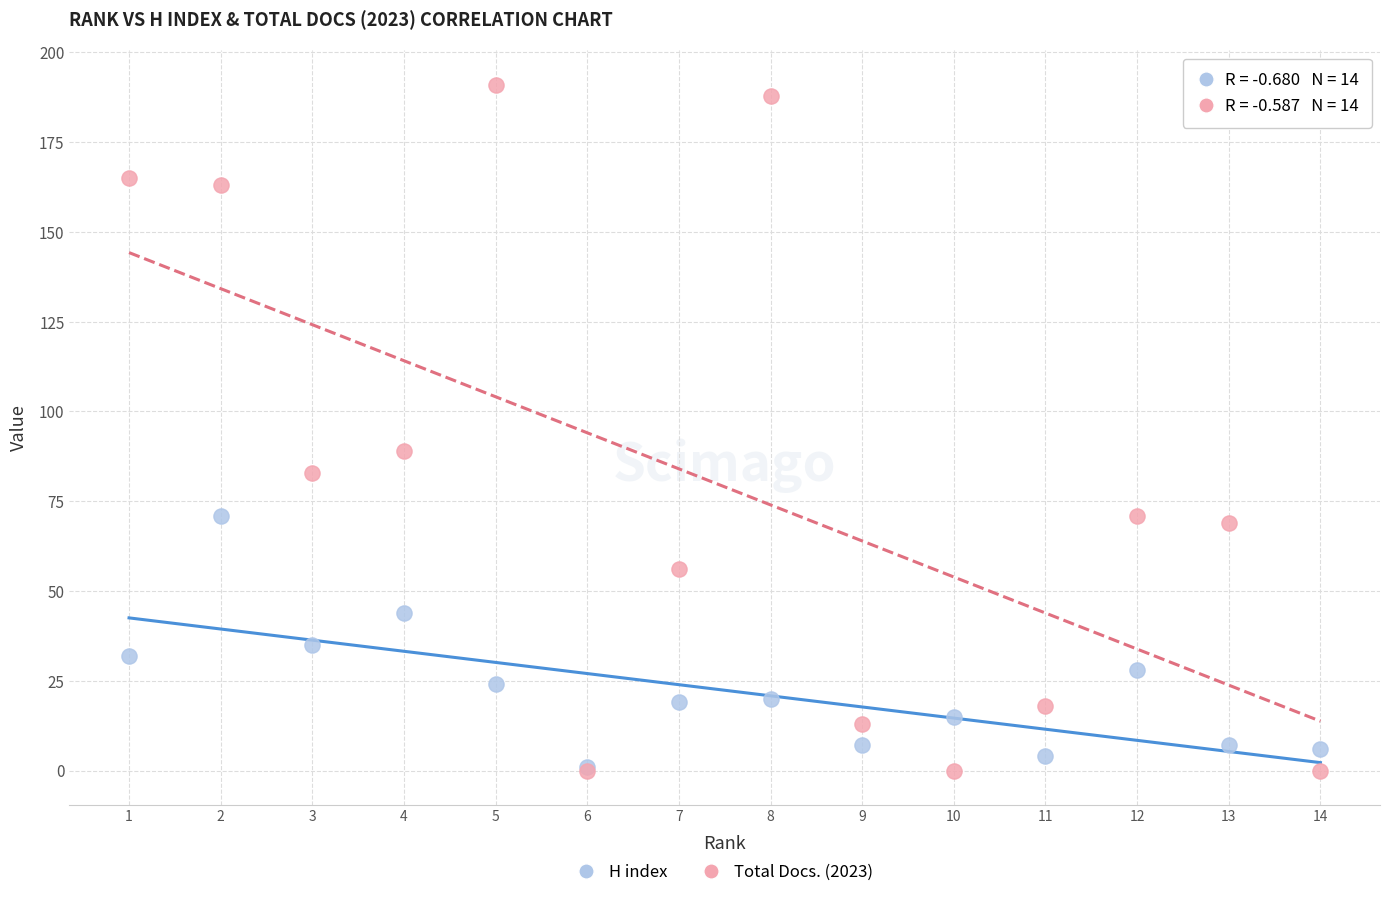

Across all series, what Y value is closest to 95?

89